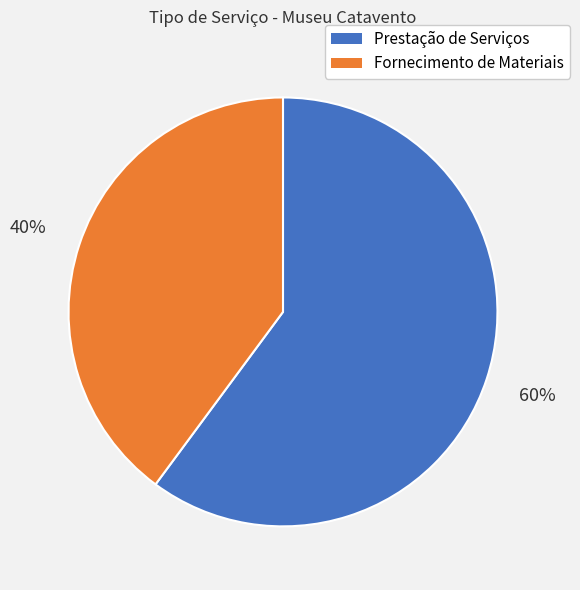

Between Prestação de Serviços and Fornecimento de Materiais, which is larger?

Prestação de Serviços